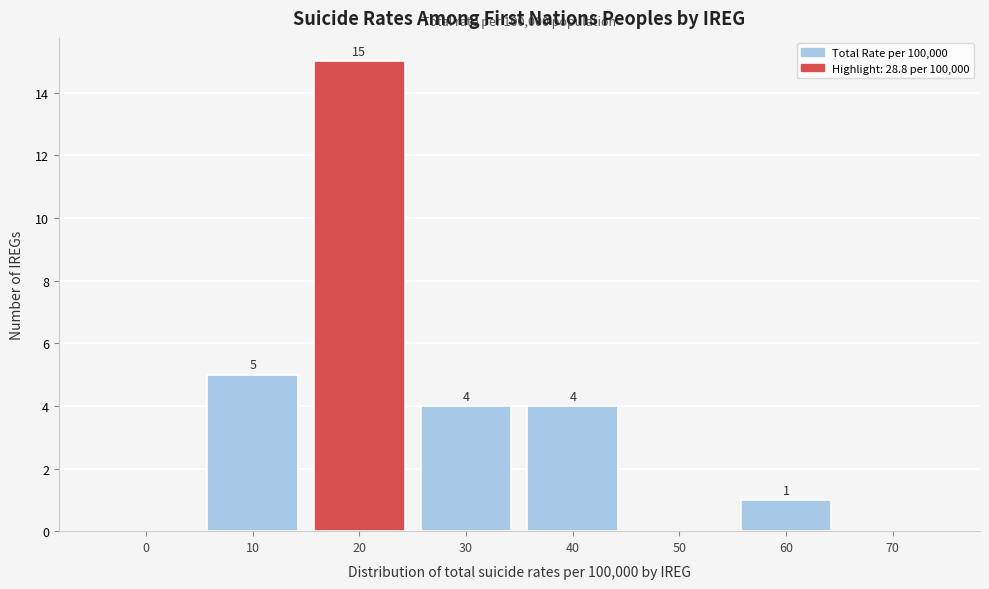

Reading left to right, extract all data points from this chart.

0=0	10=5	20=15	30=4	40=4	50=0	60=1	70=0